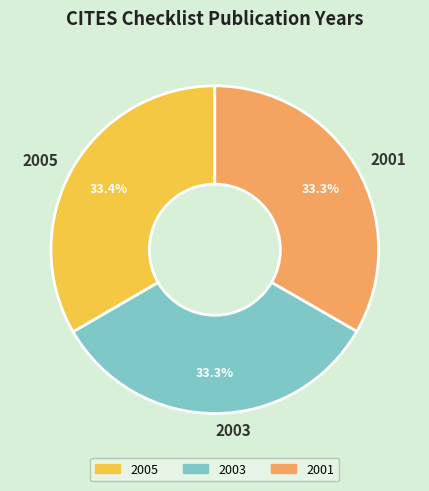

Approximately how many times larger is the value at 2001 compared to 2005?

1.0